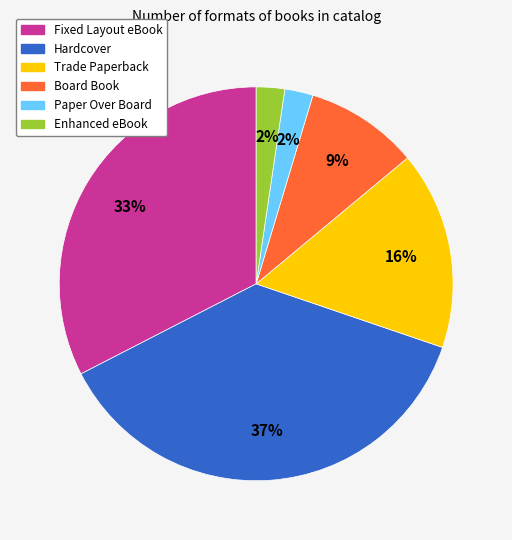

Which category has the biggest portion of the pie?

Hardcover